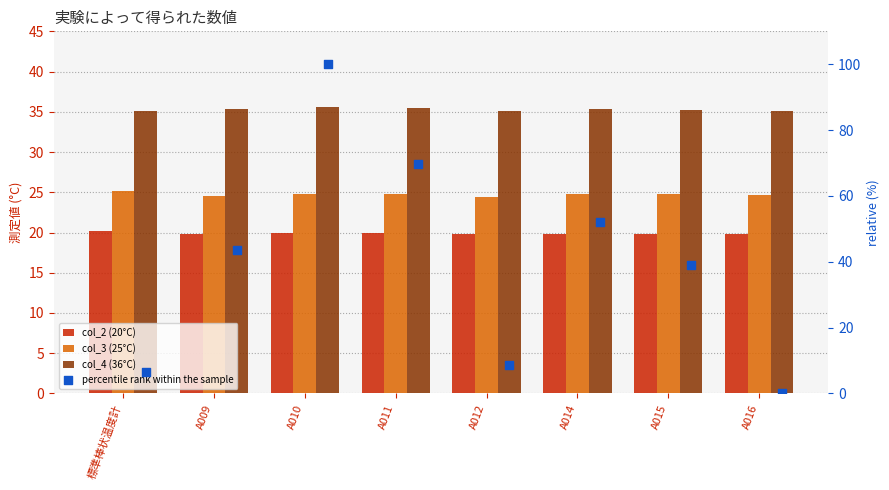

Is the value of col_3 (25°C) at A015 greater than the value of col_2 (20°C) at A016?

Yes